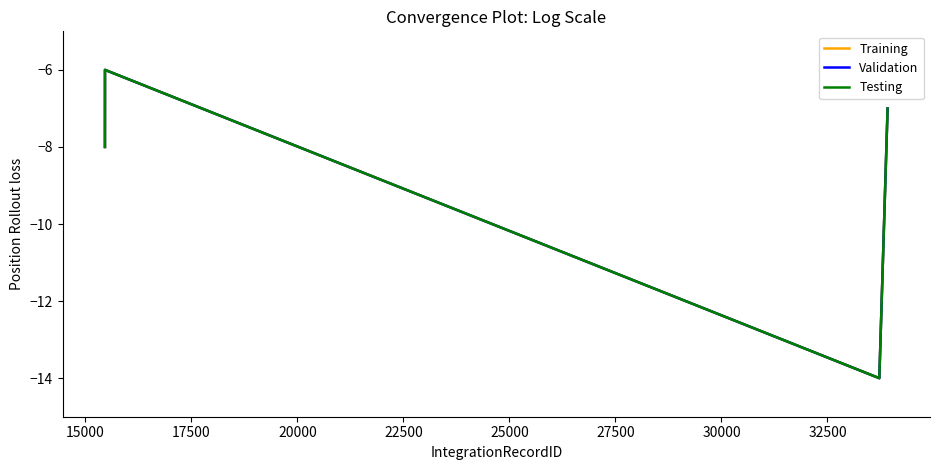

Does the chart display data point markers on the line(s)?

No